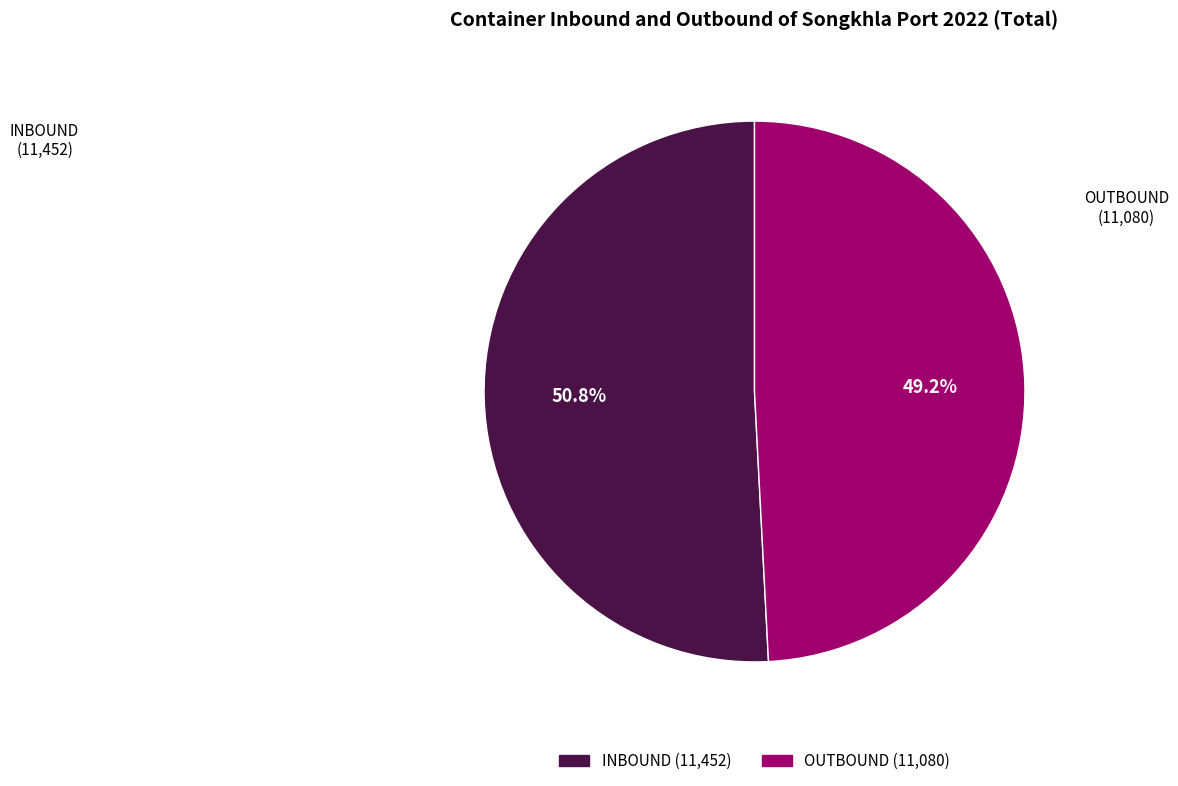

What portion of the pie excludes INBOUND?

49.2%